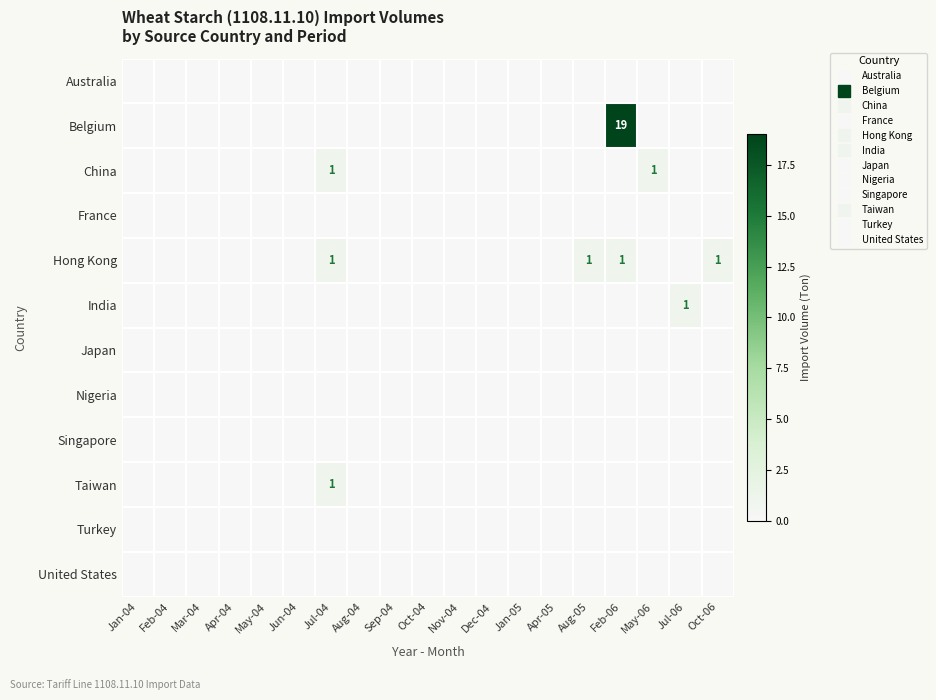

True or false: Belgium has a value of 0 at Dec-04.

True